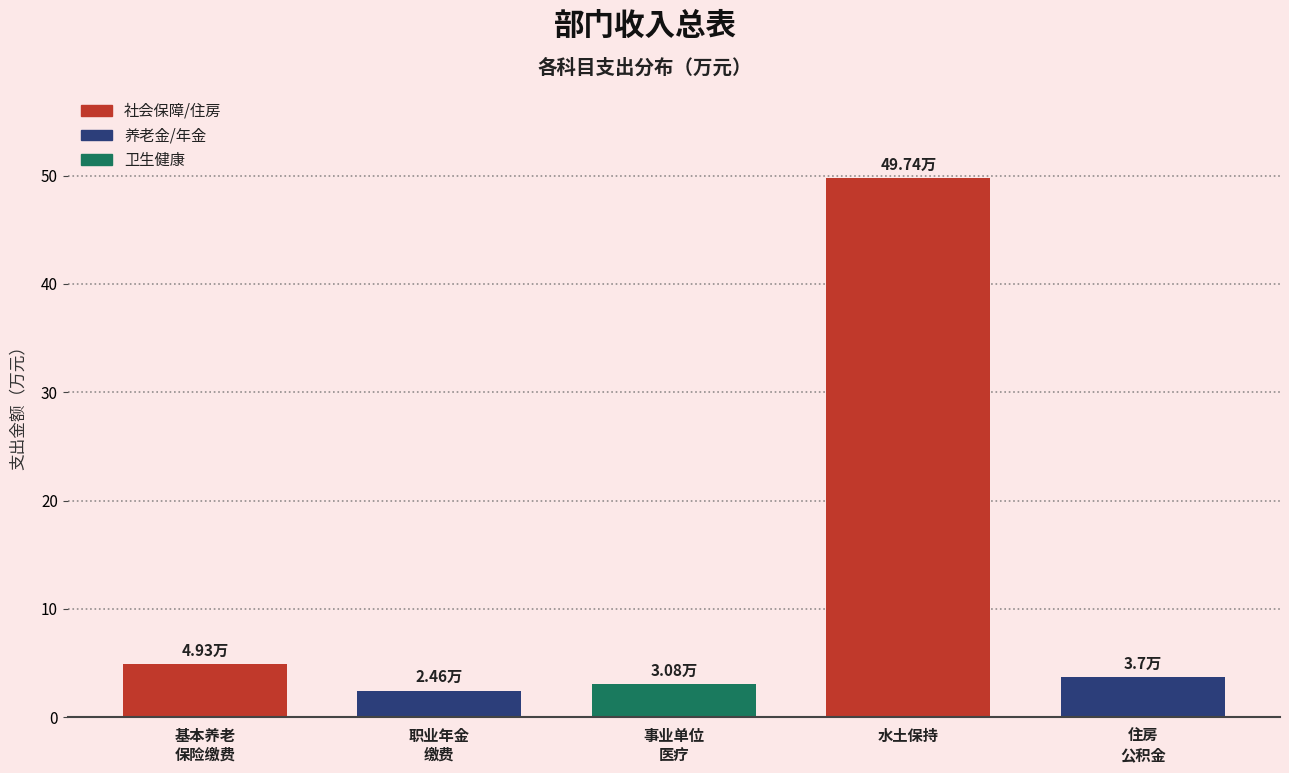

What is the label of the 4th bar from the left?

水土保持